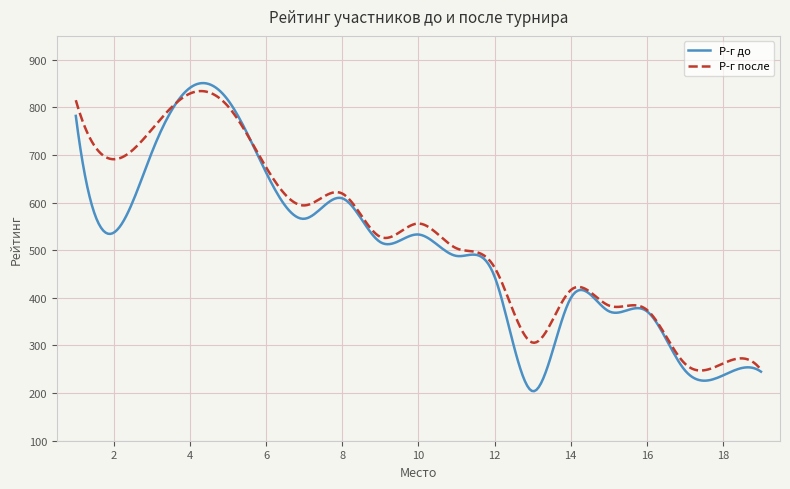

What is the minimum value shown in the chart?

204.0